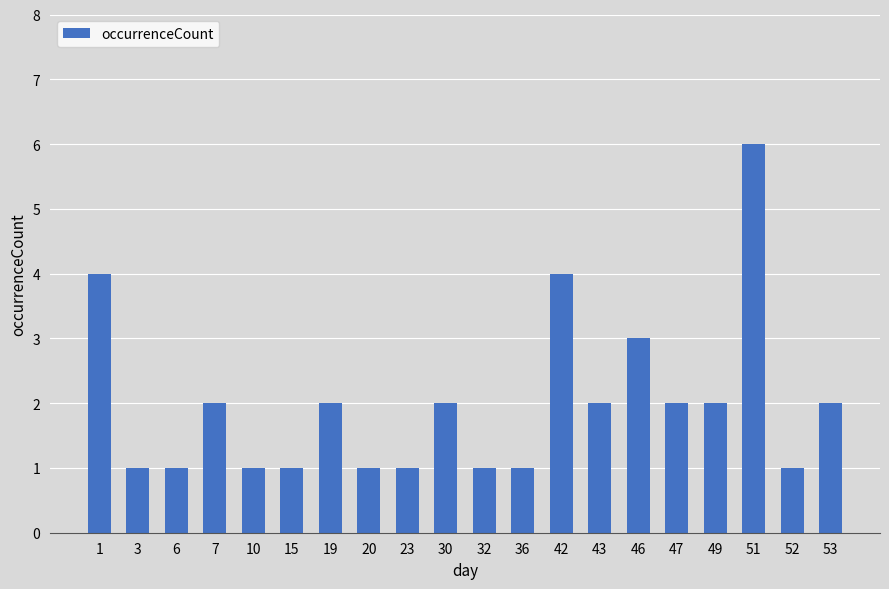

Reading left to right, list all the values displayed in this chart.

4	1	1	2	1	1	2	1	1	2	1	1	4	2	3	2	2	6	1	2